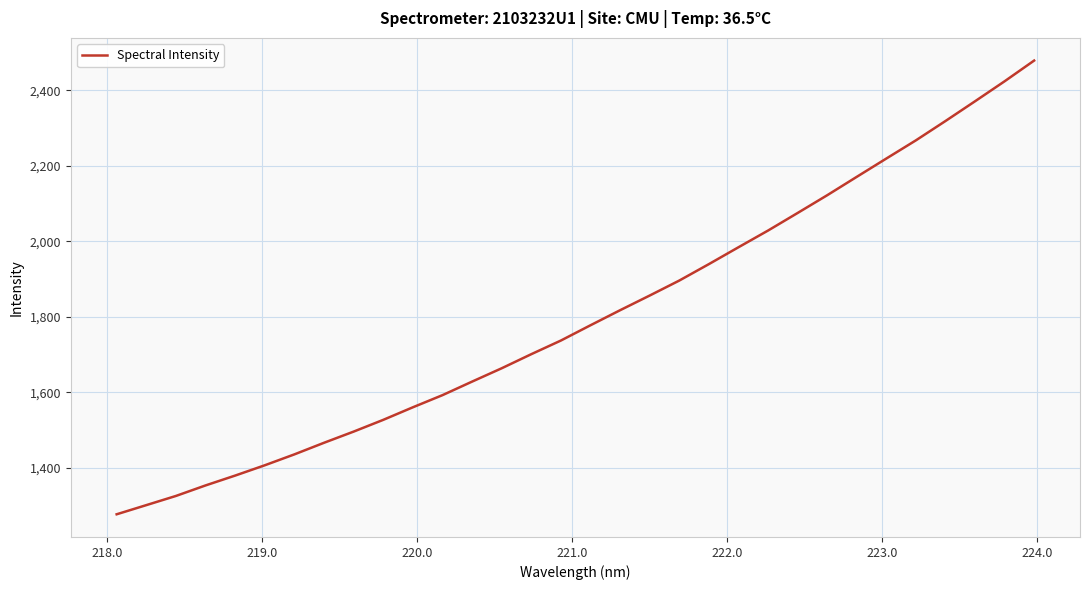

What is the smallest value displayed?

1277.2